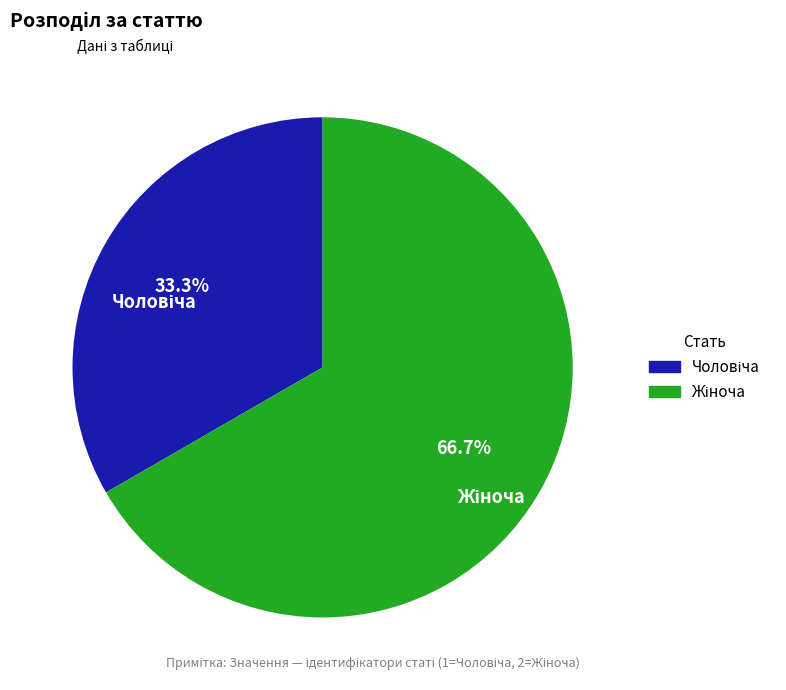

Does any single category account for the majority?

Yes